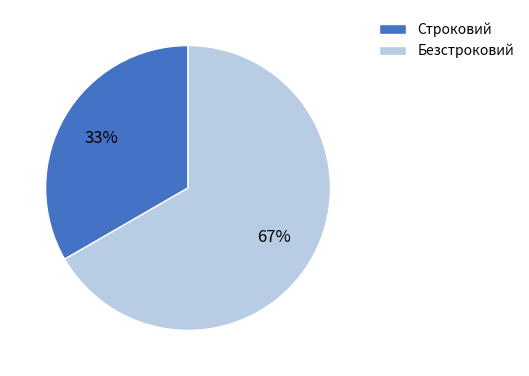

The Строковий slice represents 33% of the pie. True or false?

True